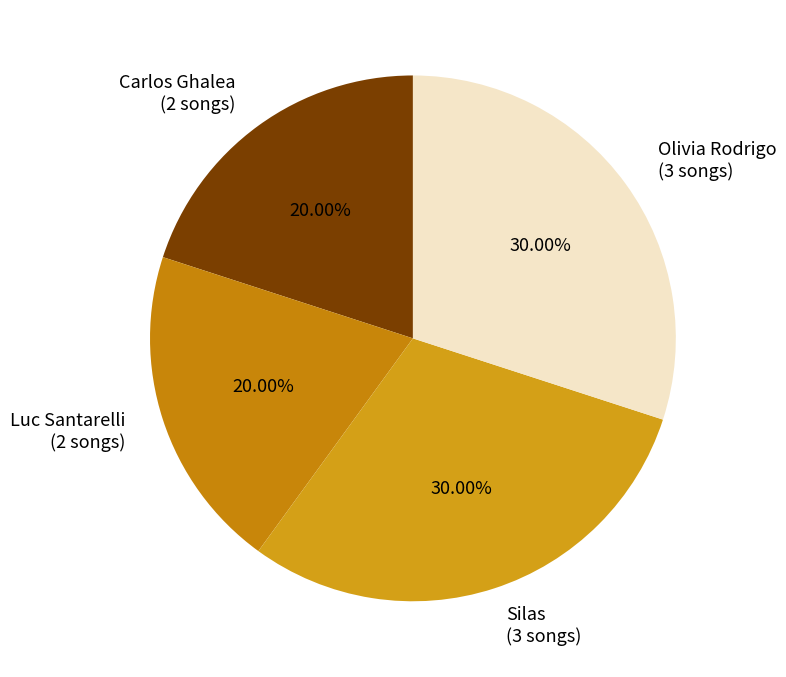

What portion of the pie excludes Olivia Rodrigo?

70.0%